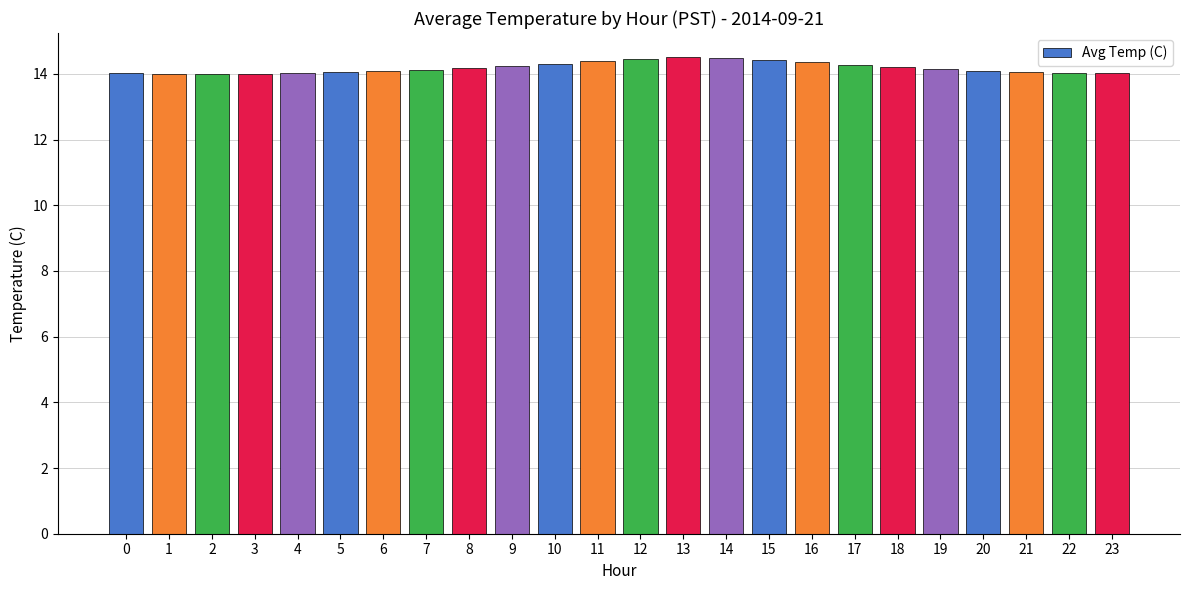

Count the number of categories in the chart.

24